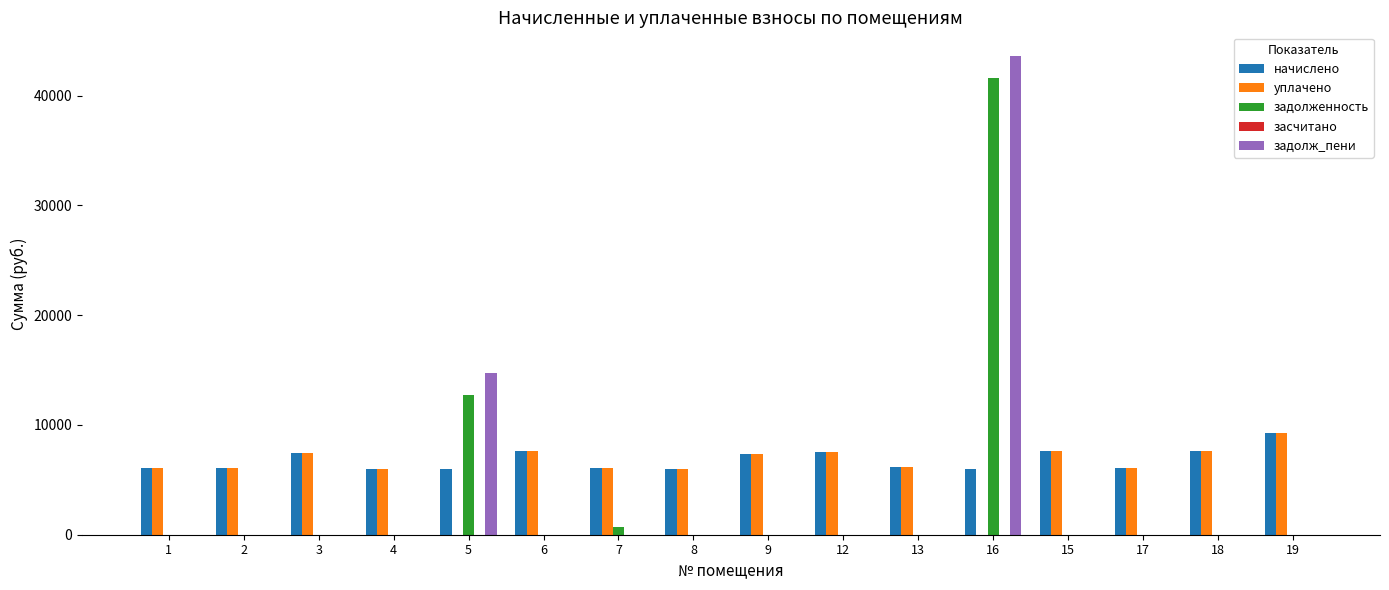

What is the sum of all задолж_пени values?

58286.8